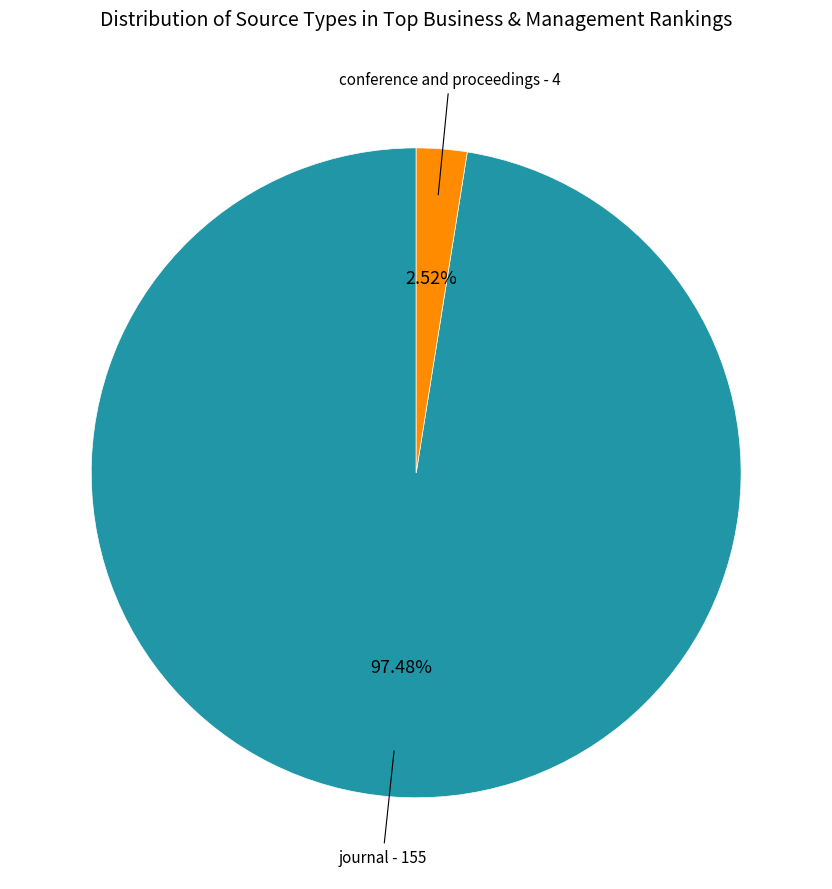

Is it true that journal is 85% of the pie?

False